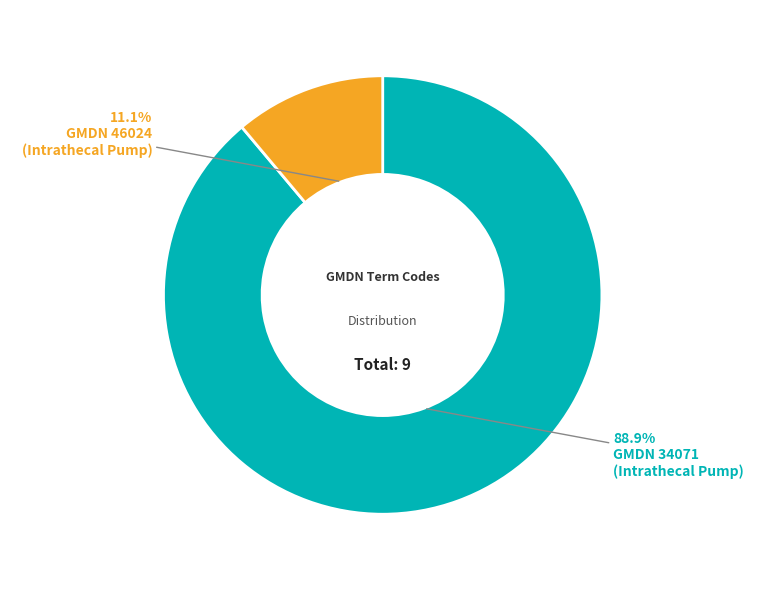

Which slice is the smallest?

GMDN 46024